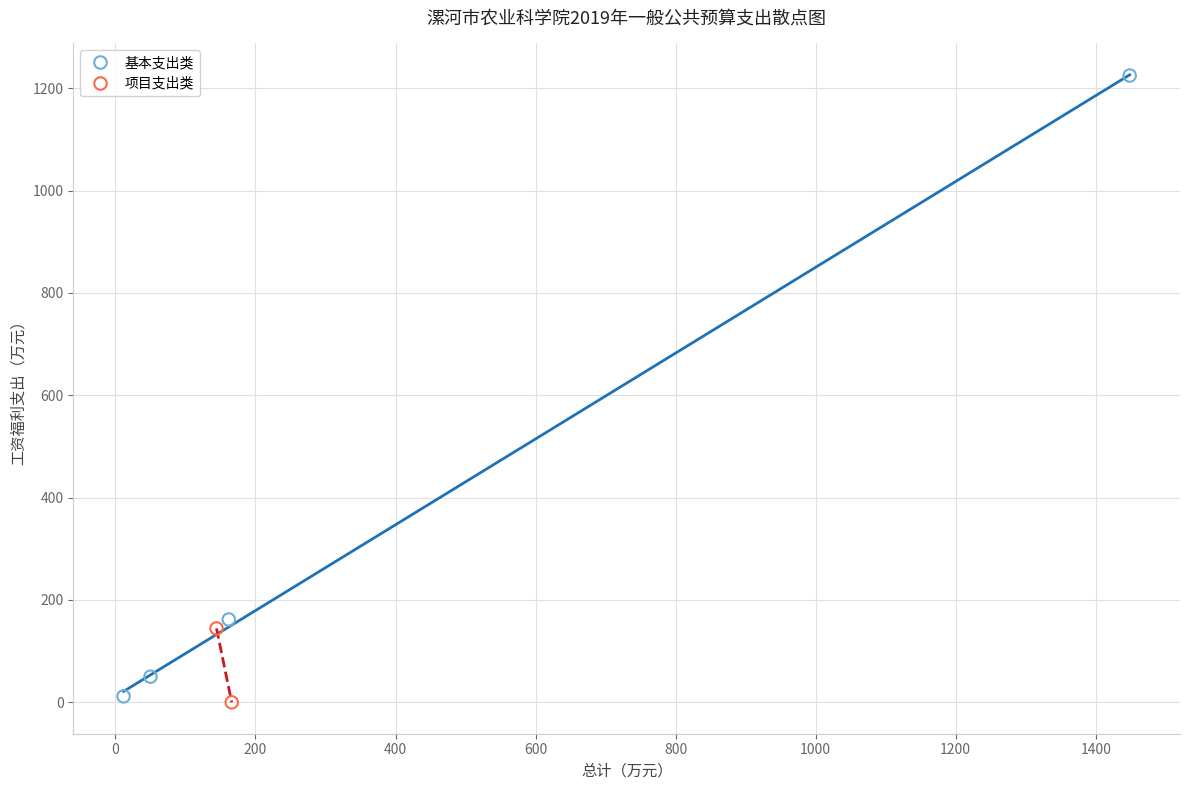

What are all the series names shown in the legend?

基本支出类, 项目支出类